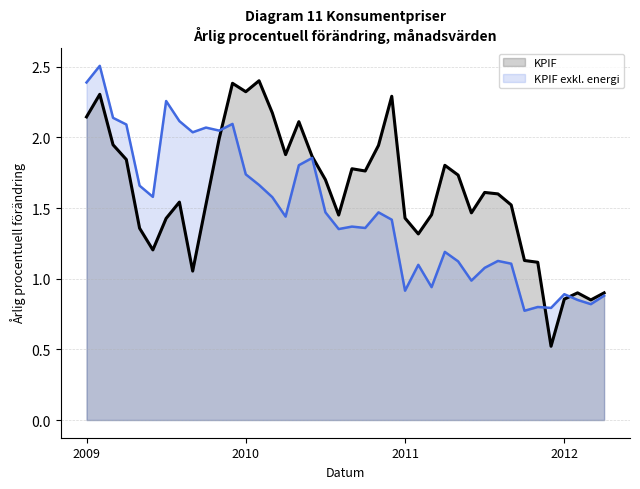

Rank the series at 31 from highest to lowest value.

KPIF, KPIF exkl. energi